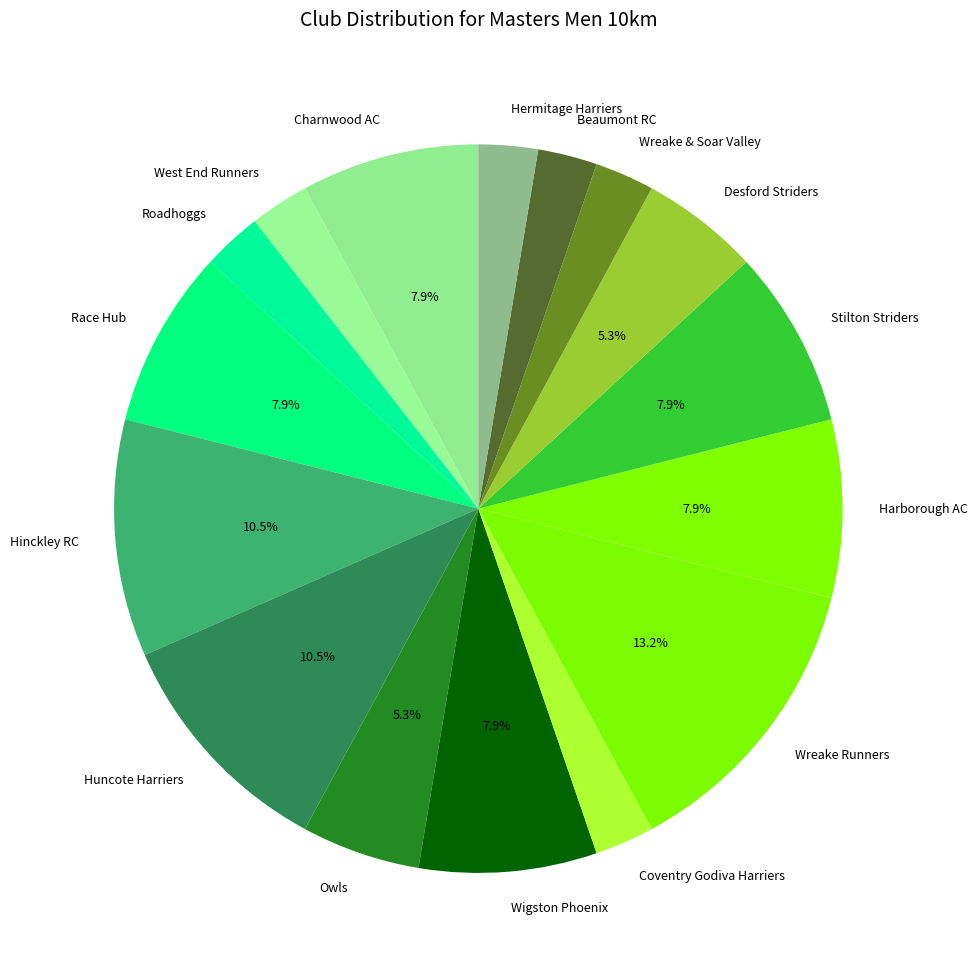

How many segments does this pie chart have?

16